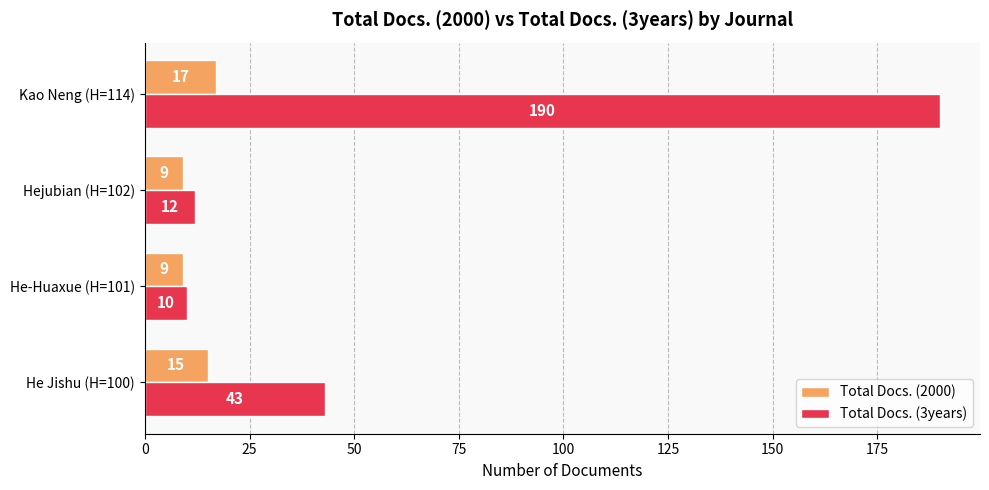

Where is Total Docs. (2000) nearest to the value 13?

He Jishu (H=100)